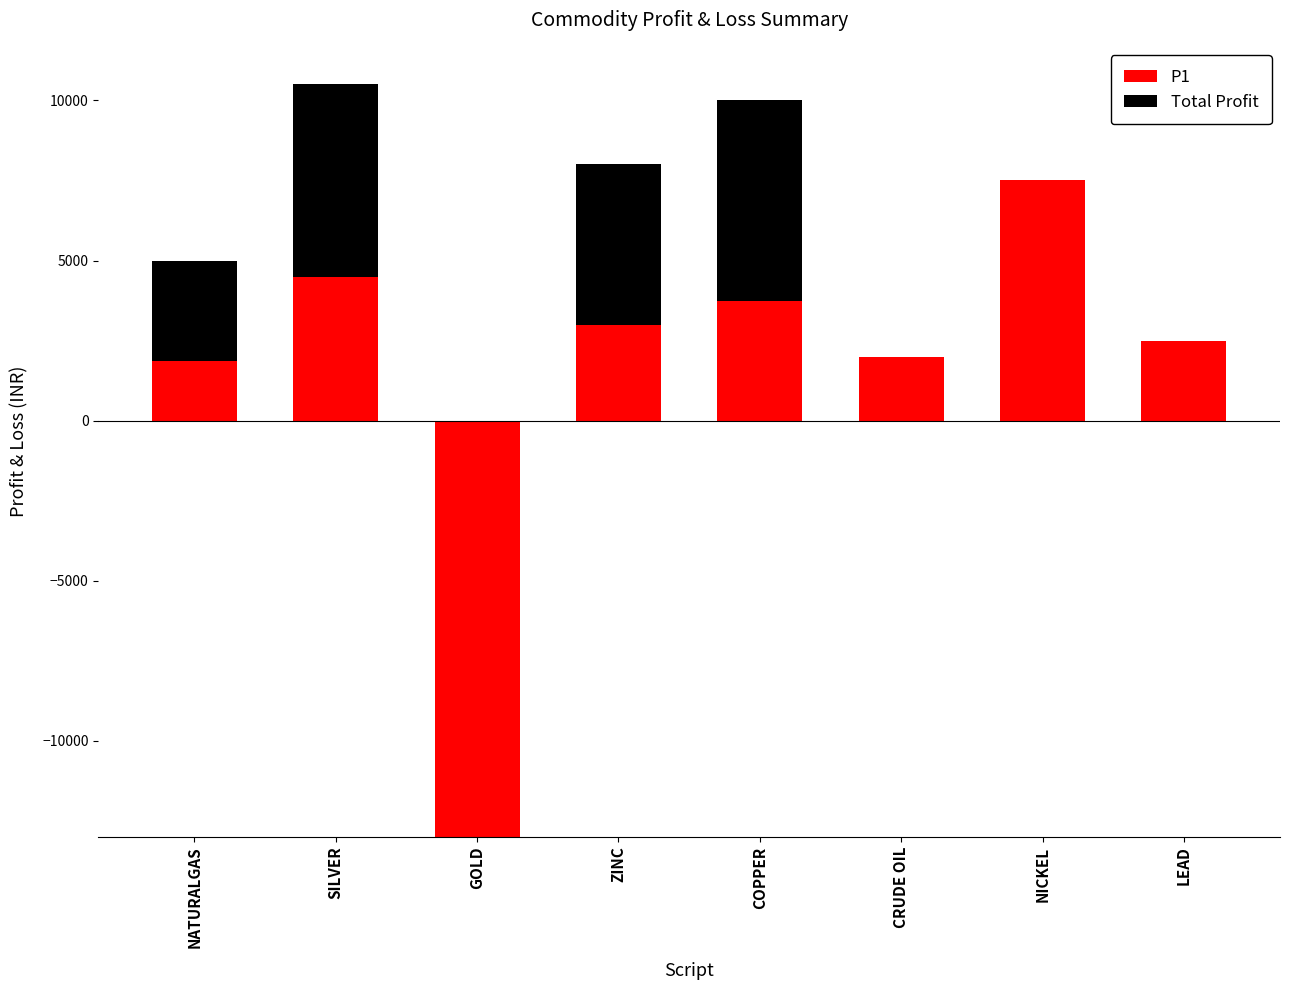

Is the value of Total Profit at NICKEL greater than the value of P1 at NICKEL?

No